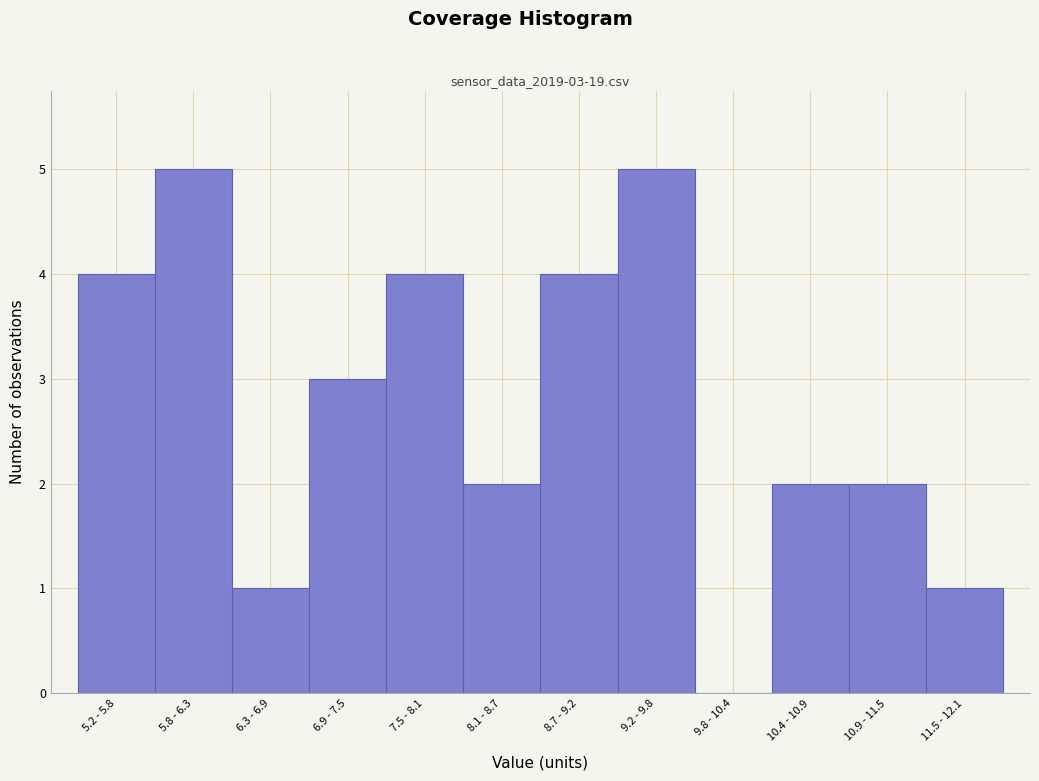

Reading right to left, extract all data points from this chart.

11.5 - 12.1=1	10.9 - 11.5=2	10.4 - 10.9=2	9.8 - 10.4=0	9.2 - 9.8=5	8.7 - 9.2=4	8.1 - 8.7=2	7.5 - 8.1=4	6.9 - 7.5=3	6.3 - 6.9=1	5.8 - 6.3=5	5.2 - 5.8=4